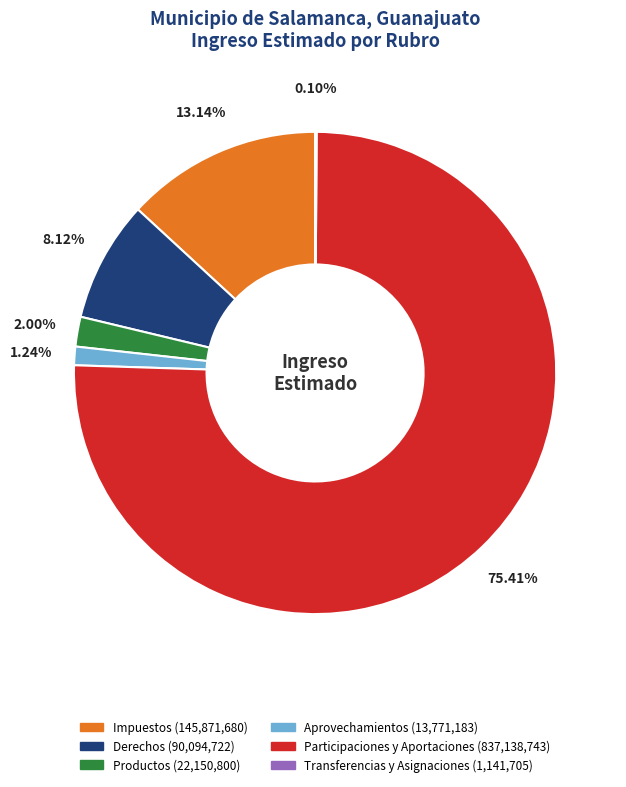

To the nearest percent, what percentage of the pie is Participaciones y Aportaciones?

75%